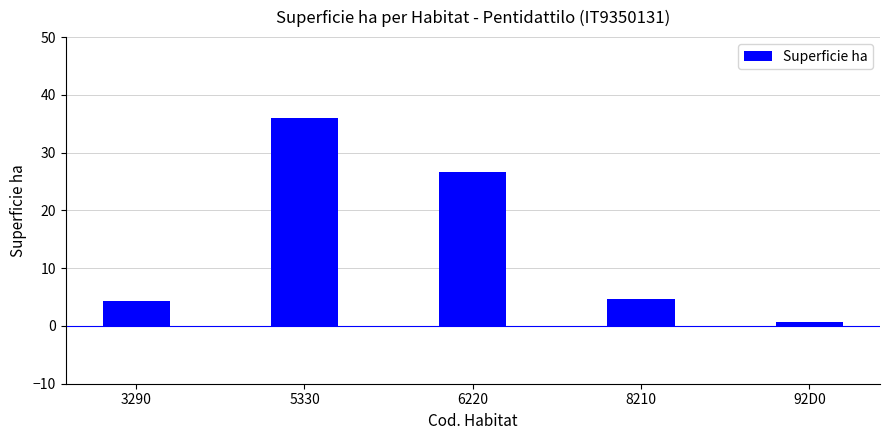

What is the average value?

14.4